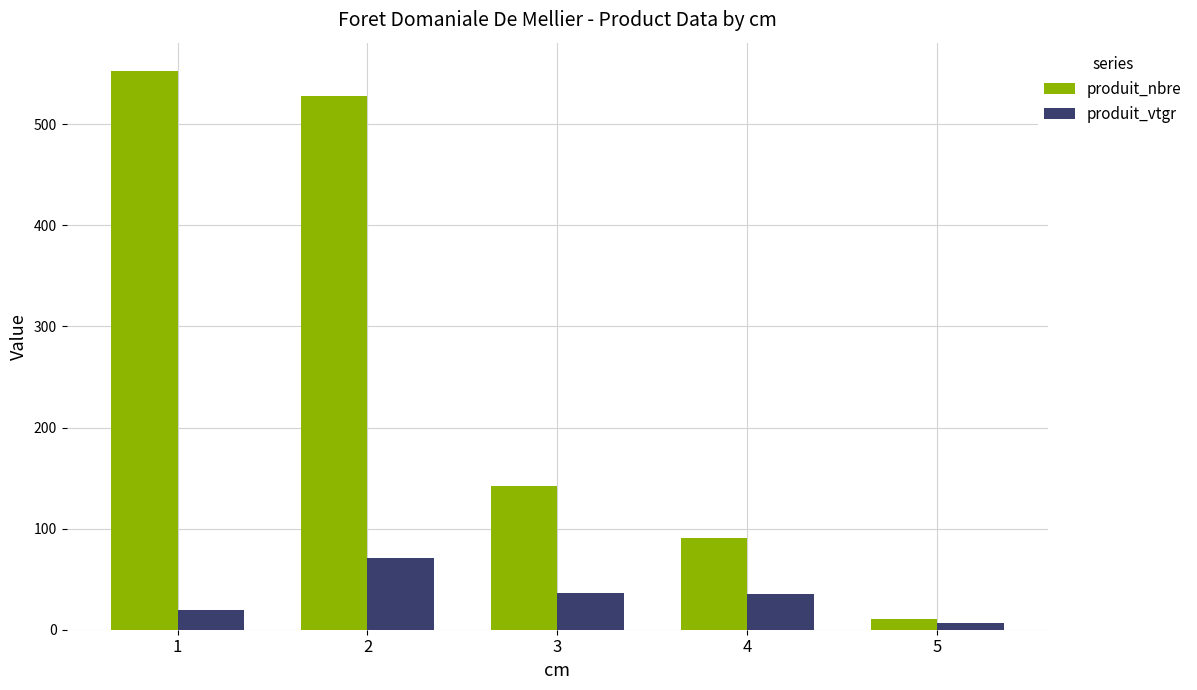

Between 2 and 5, which series saw the biggest shift?

produit_nbre